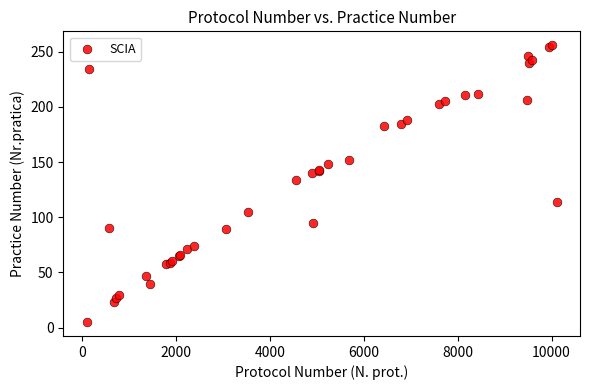

What Y value in the scatter plot is closest to 130?

134